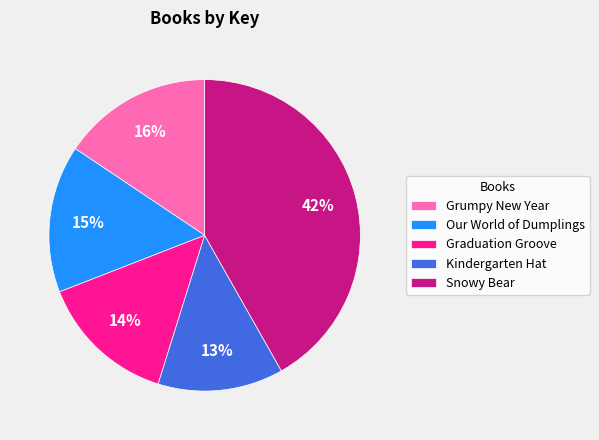

To the nearest percent, what percentage of the pie is Grumpy New Year?

16%